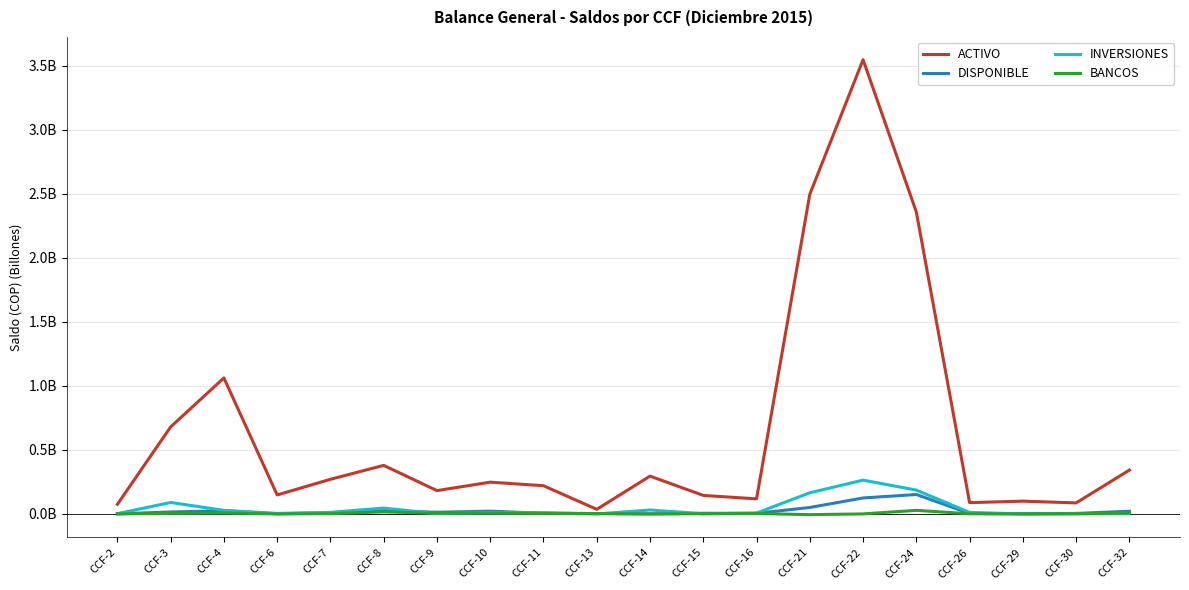

True or false: BANCOS and DISPONIBLE cross at least once.

False